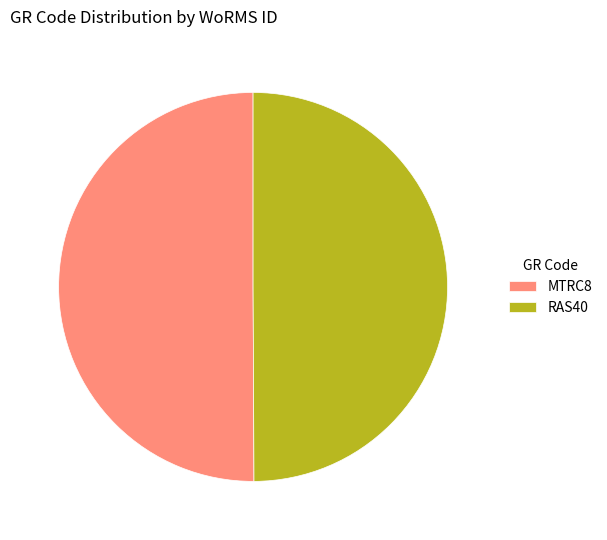

Approximately how many times larger is the value at MTRC8 compared to RAS40?

1.0